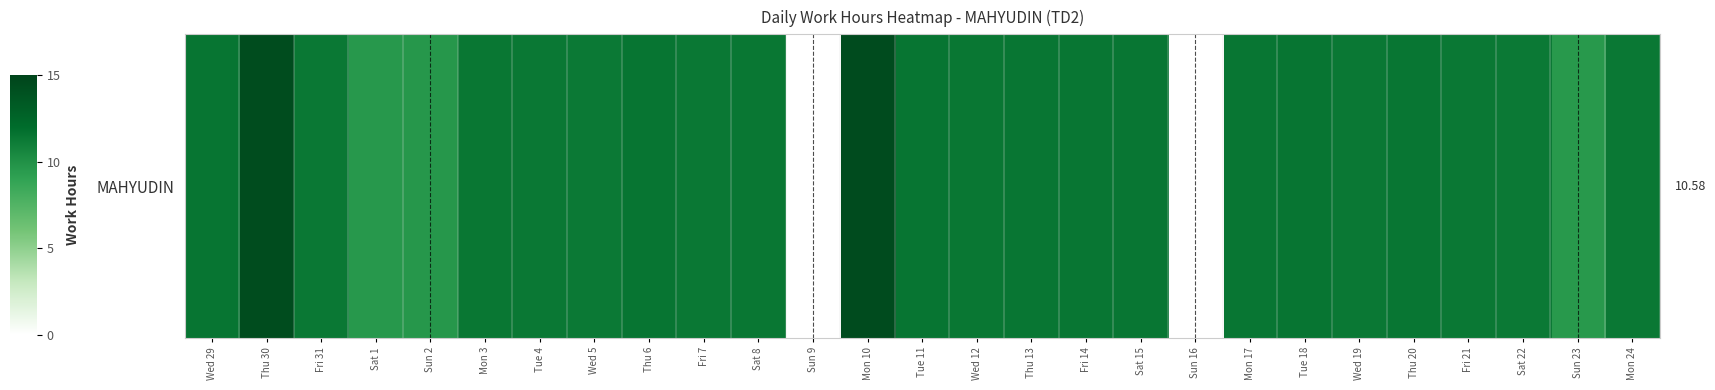

List the labels in order of value, largest first.

Mon 10, Thu 30, Tue 18, Thu 6, Tue 11, Wed 29, Sat 15, Thu 20, Thu 13, Fri 14, Mon 17, Wed 12, Mon 3, Sat 8, Tue 4, Fri 7, Wed 19, Fri 31, Mon 24, Fri 21, Wed 5, Sat 22, Sun 2, Sat 1, Sun 23, Sun 9, Sun 16